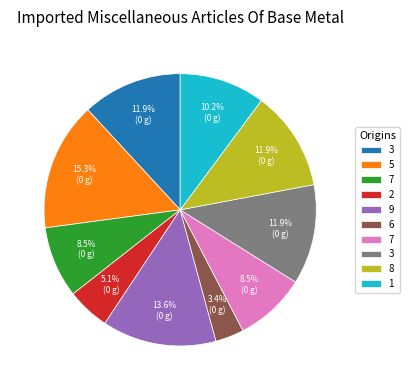

Does any single category account for the majority?

No